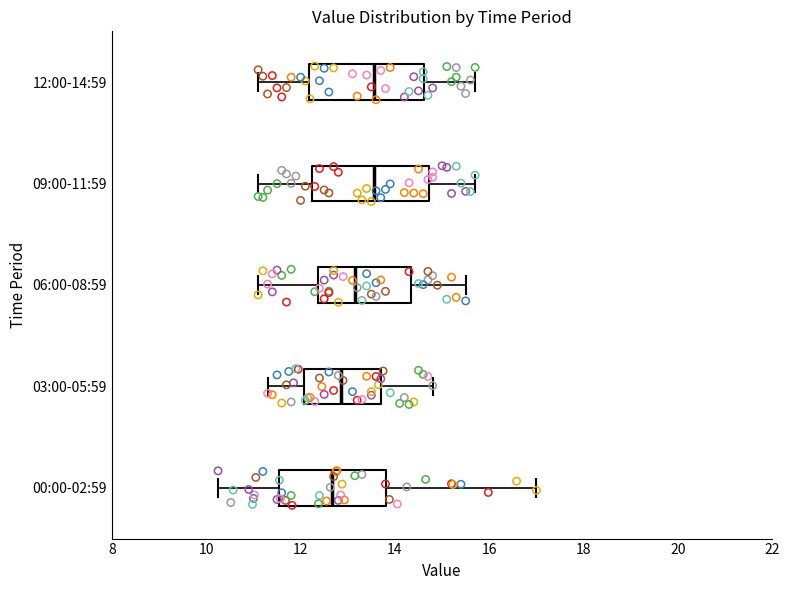

Reading bottom to top, read every box against the x-axis: the position of its median line, the range the box covers, and the ends of its whiskers. The values are not printed on the chart, so give them approximately, as read against the axis.

00:00-02:59: median 12.6, box 11.6 to 13.8, whiskers 10.2 to 17.0
03:00-05:59: median 12.8, box 12.0 to 13.8, whiskers 11.4 to 14.8
06:00-08:59: median 13.2, box 12.4 to 14.4, whiskers 11.2 to 15.6
09:00-11:59: median 13.6, box 12.2 to 14.8, whiskers 11.2 to 15.8
12:00-14:59: median 13.6, box 12.2 to 14.6, whiskers 11.2 to 15.8